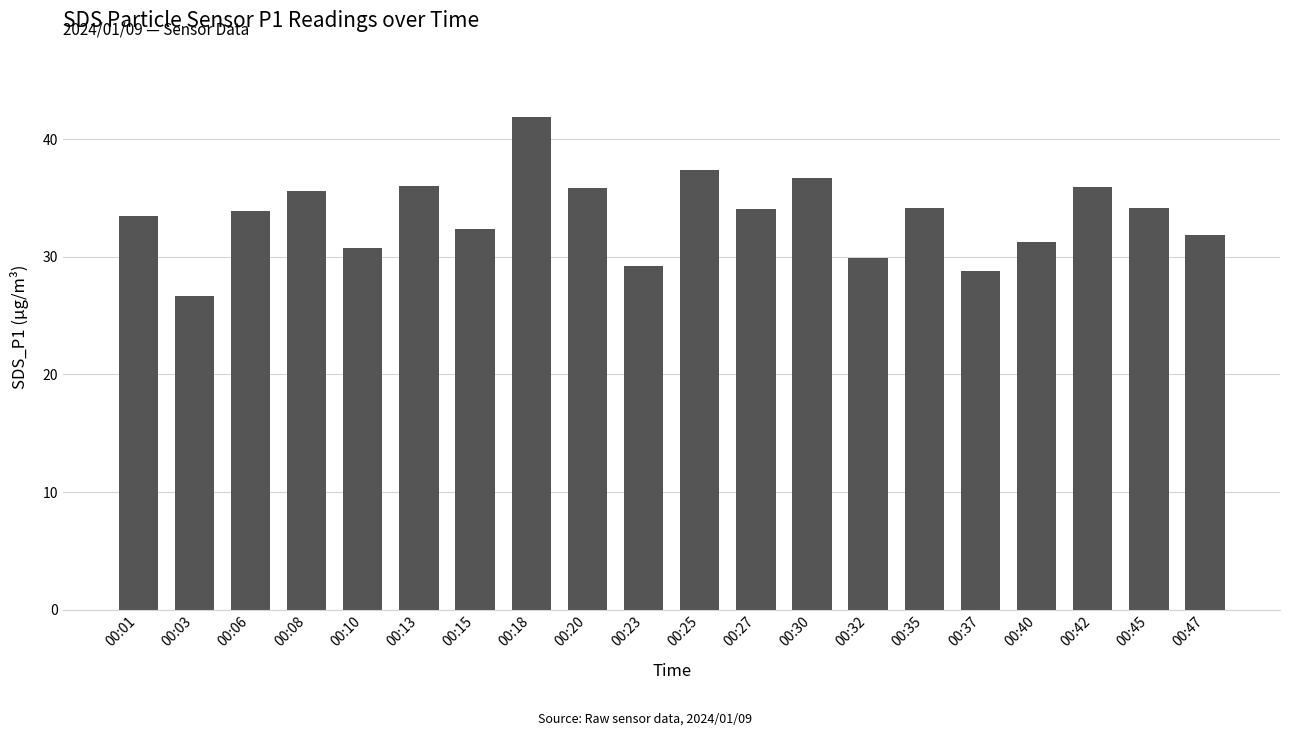

Approximately how many times larger is the value at 00:15 compared to 00:13?

0.9